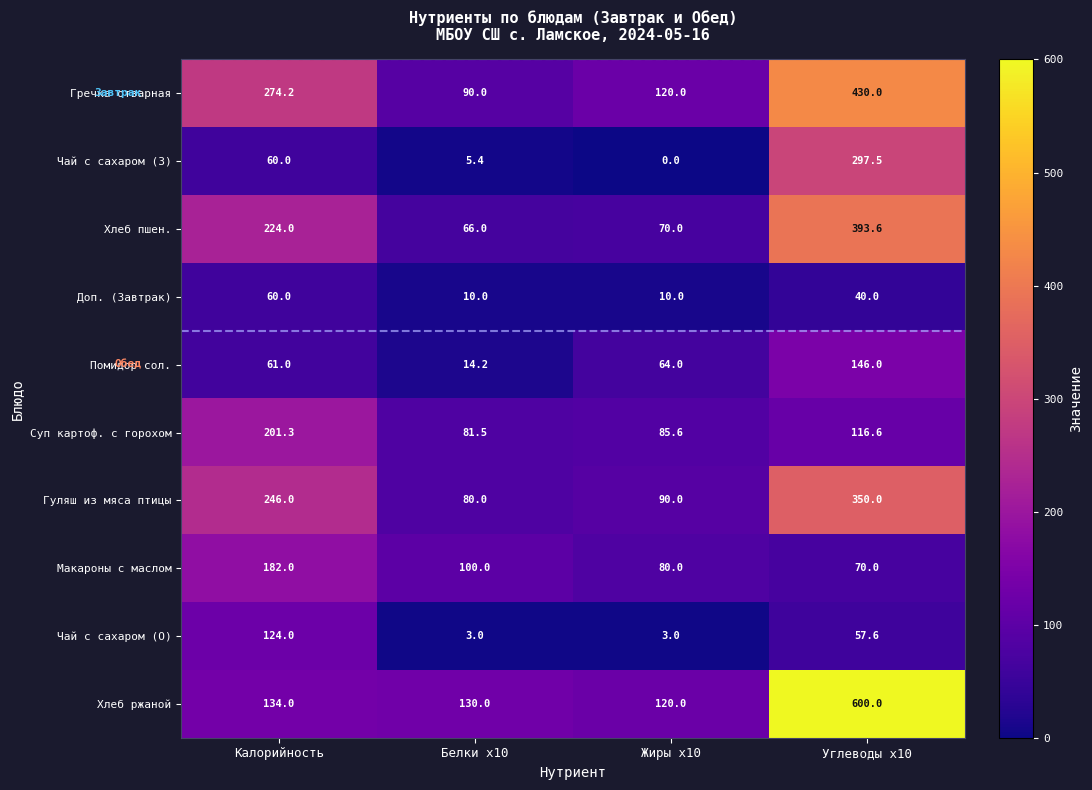

What is the difference between the second highest and second lowest values in the Доп. (Завтрак) series?

30.0